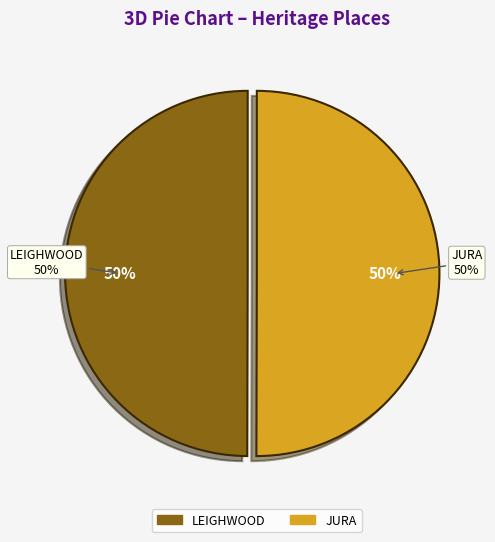

To the nearest percent, what is the combined percentage of JURA and LEIGHWOOD?

100%